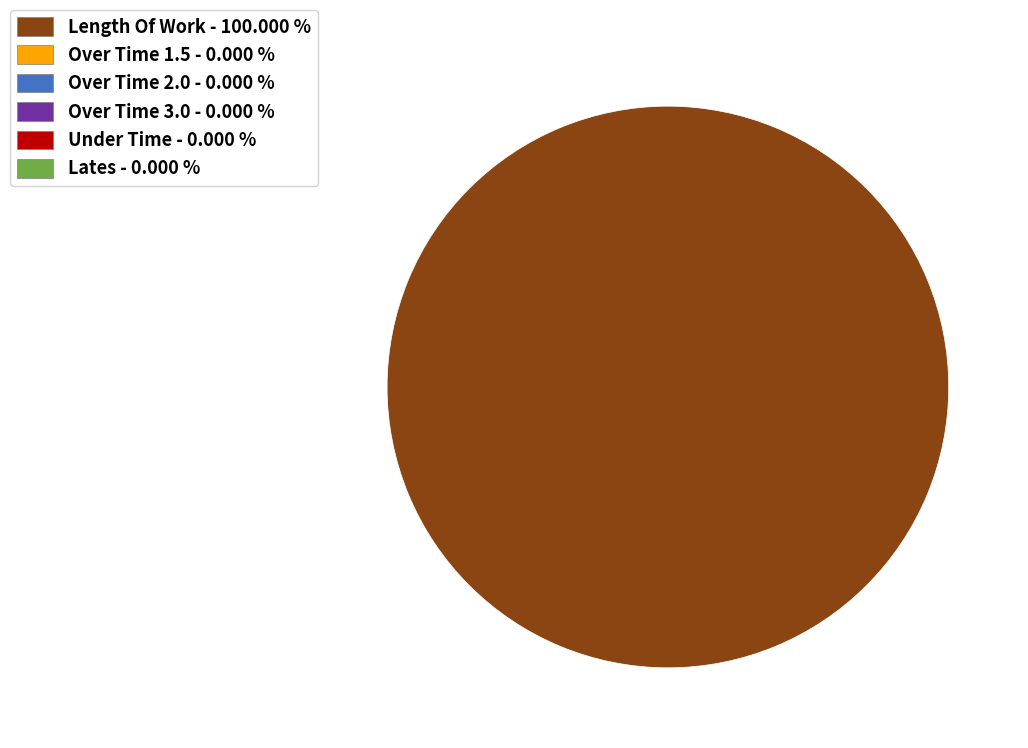

Is there any slice that represents more than half of the pie?

Yes